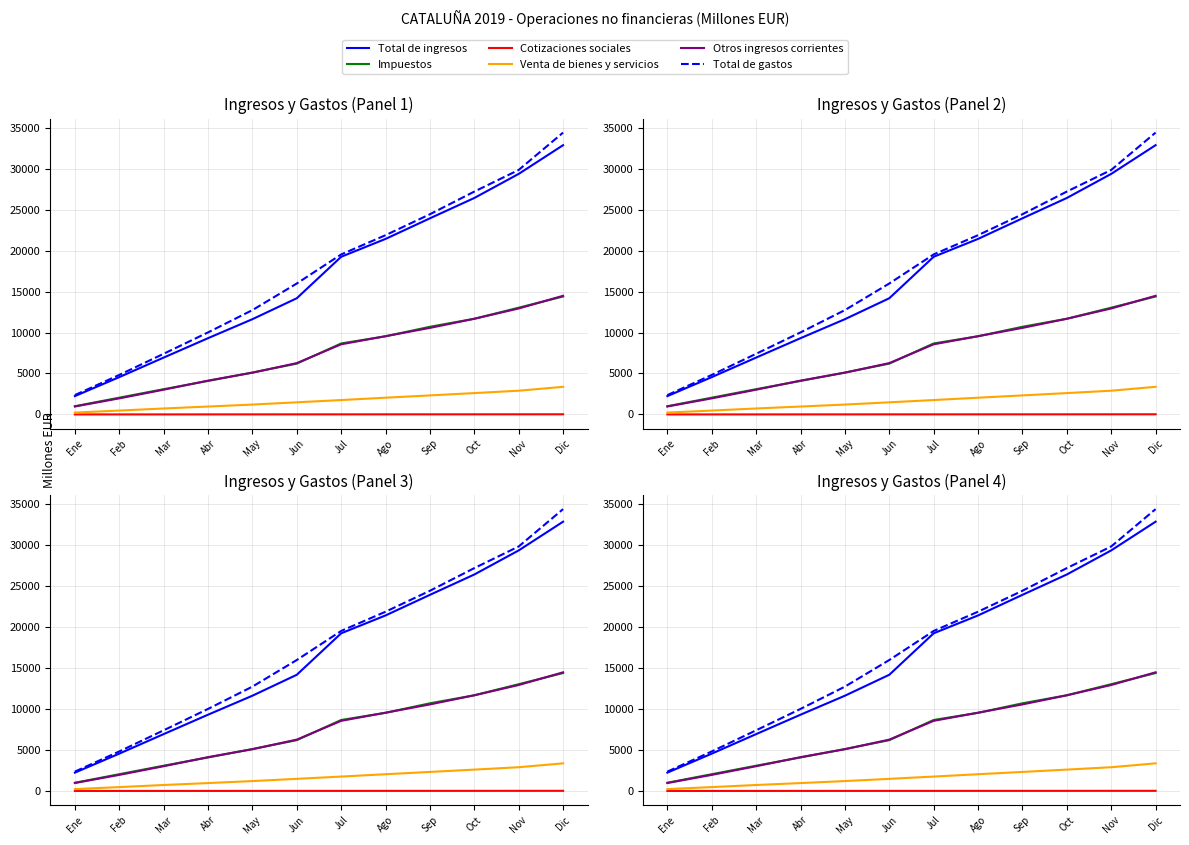

Which has a higher value, Oct or Ene?

Oct